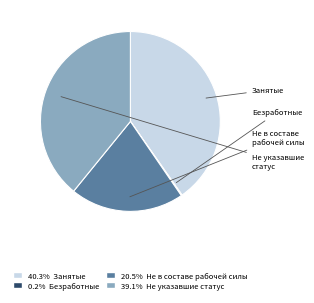

Does any single category account for the majority?

No